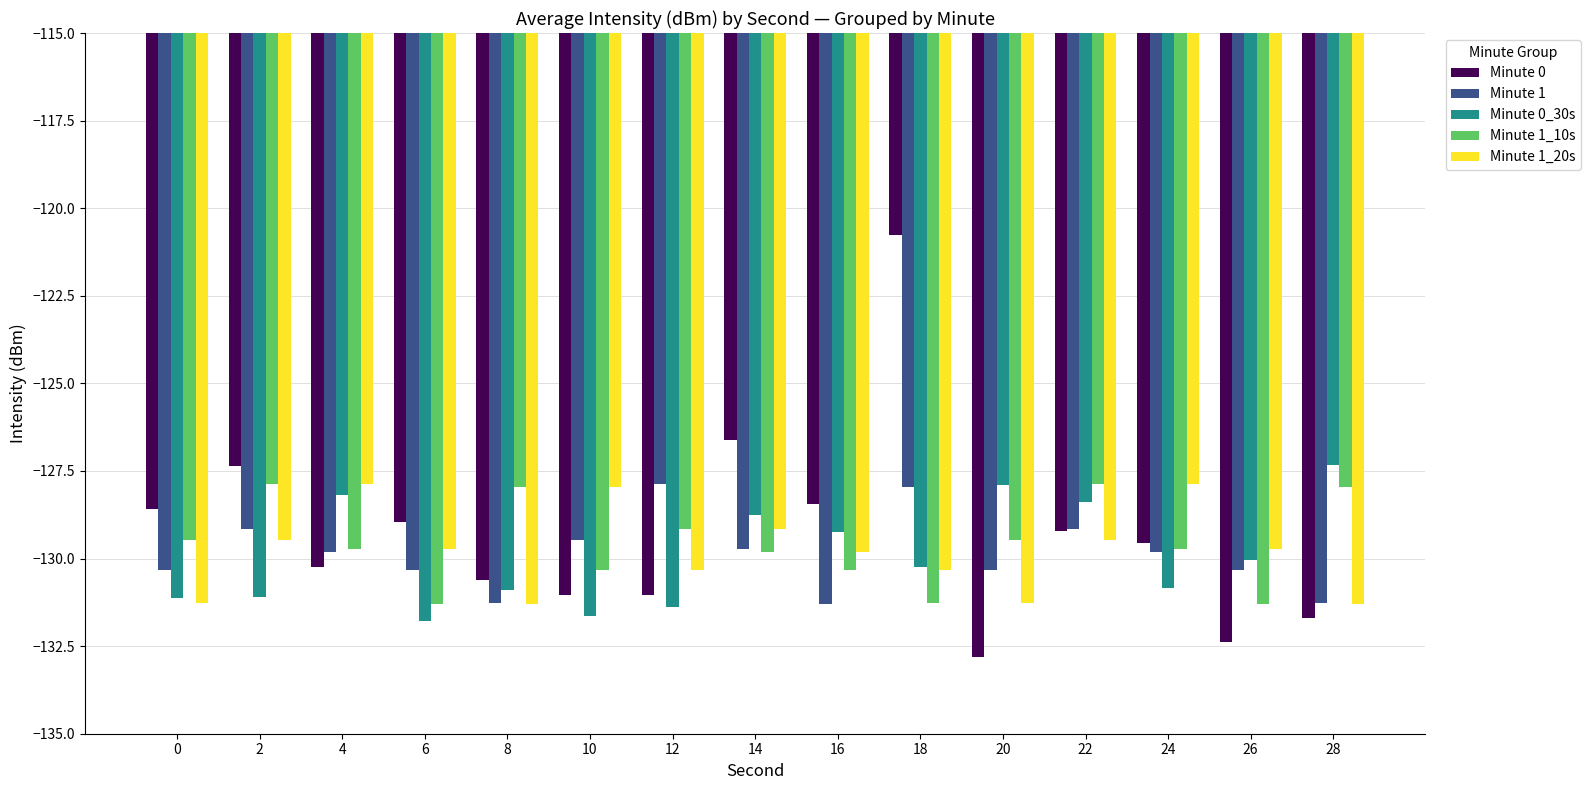

Is the value of Minute 0 at 20 greater than the value of Minute 1_20s at 0?

No